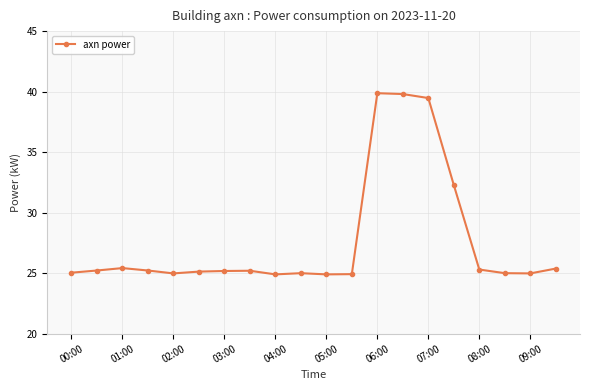

Is this an area chart (filled region under the line)?

No